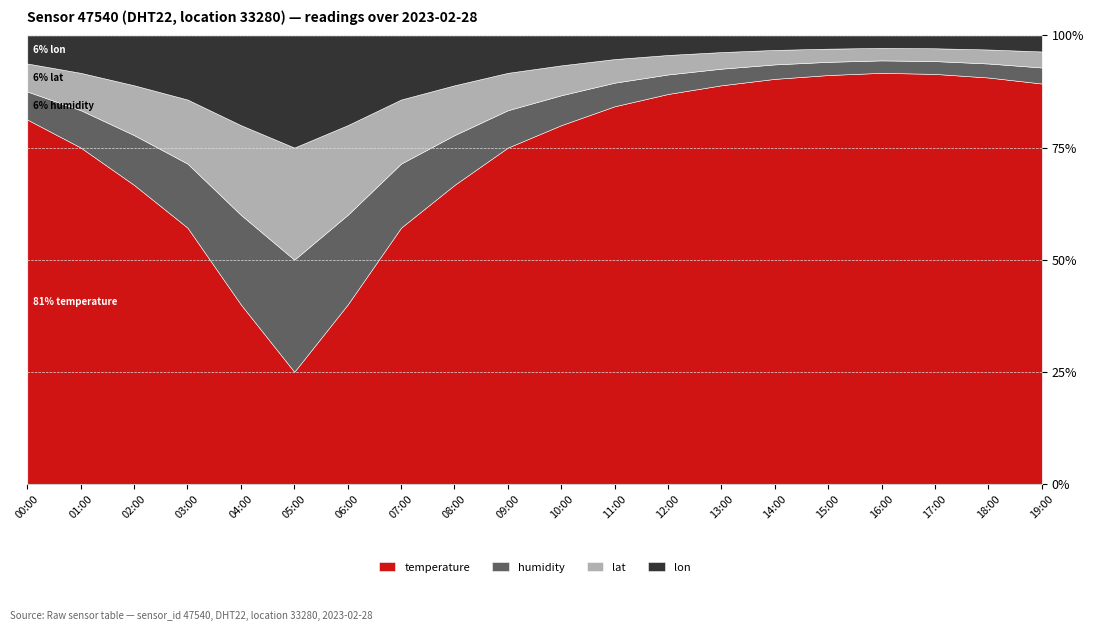

Does the chart have visible grid lines?

Yes